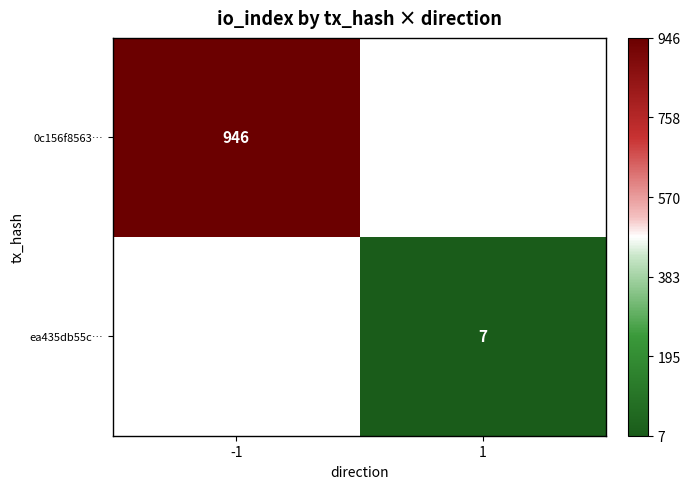

Is the value of 0c156f8563… at -1 greater than the value of ea435db55c… at 1?

Yes